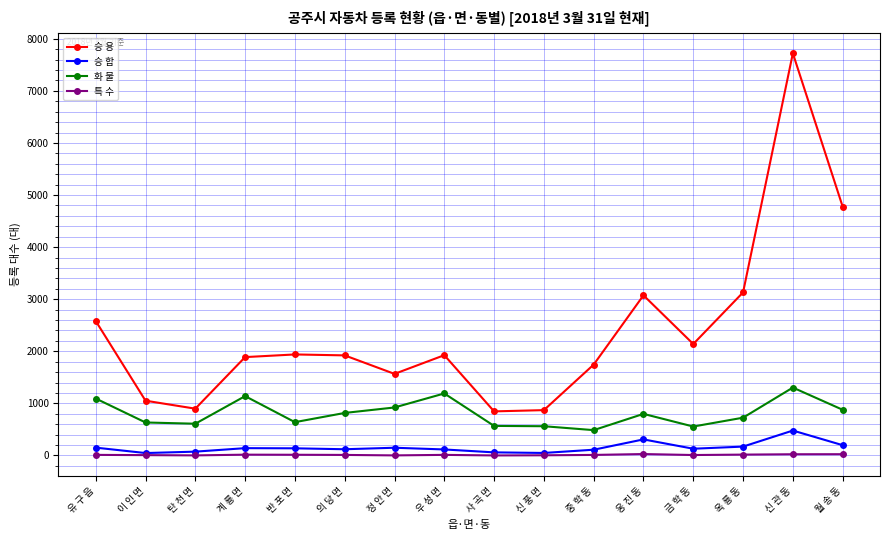

How many values in the 화 물 series are below 799?

8